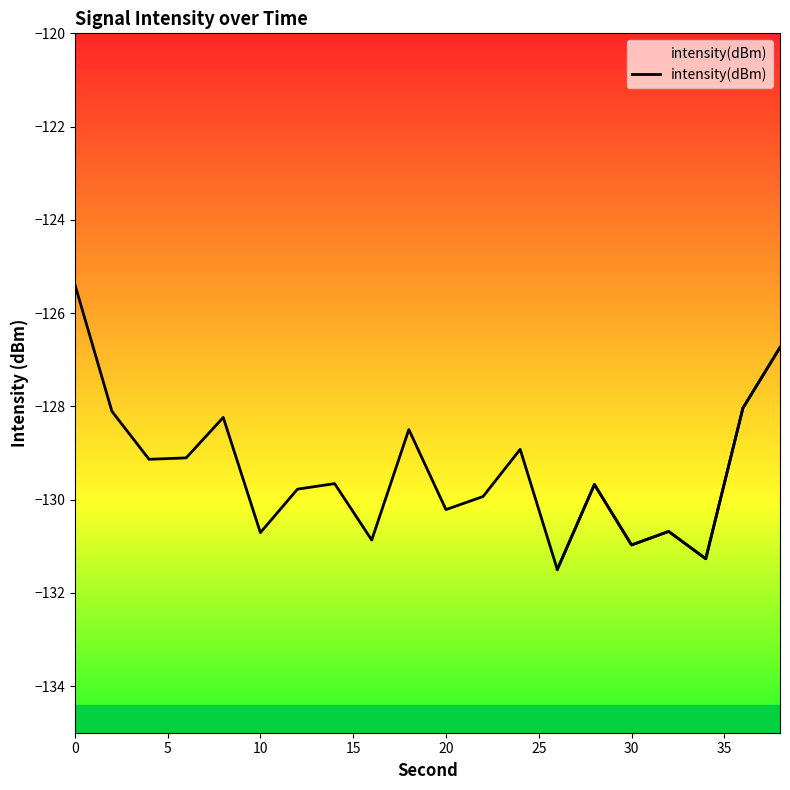

How many lines are shown in the chart?

1